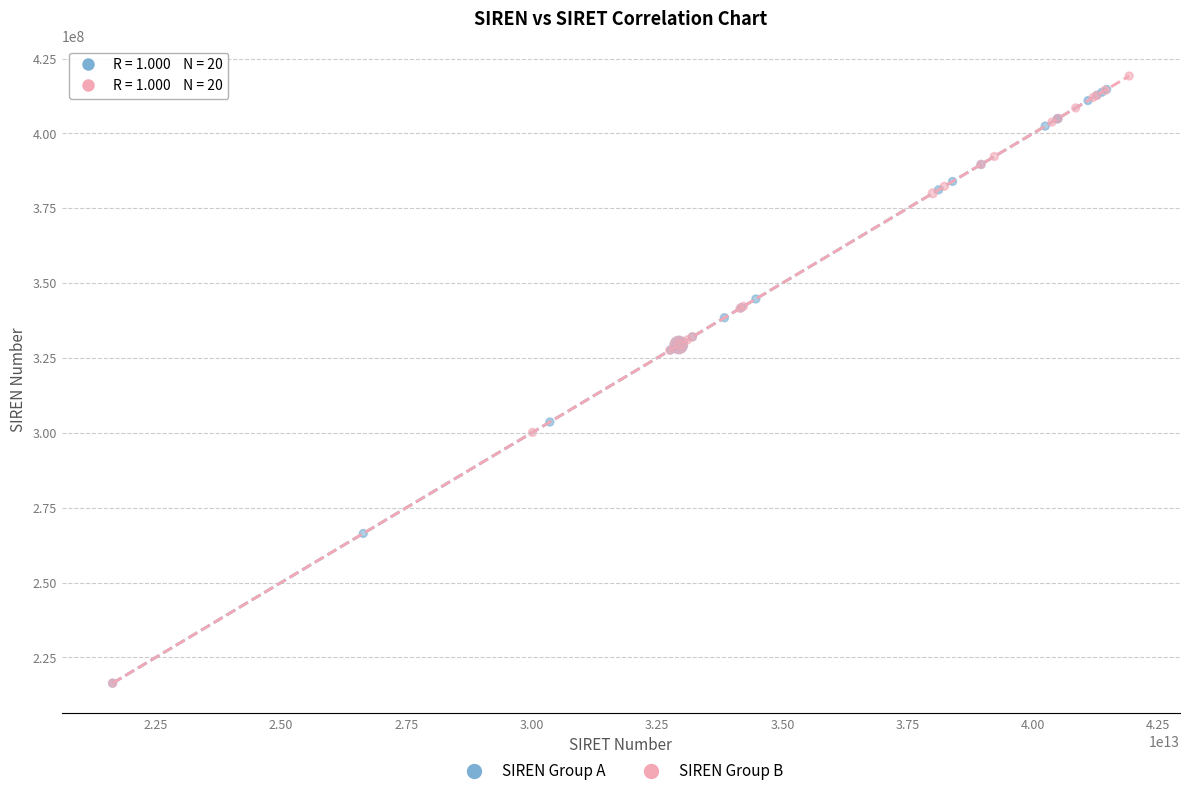

Which series has the widest spread of Y values?

SIREN Group B